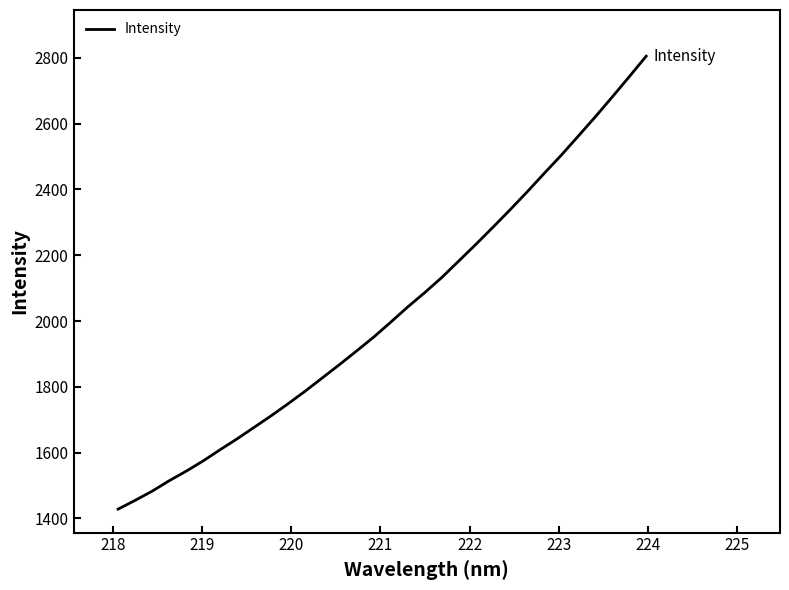

What is the smallest value displayed?

1428.4